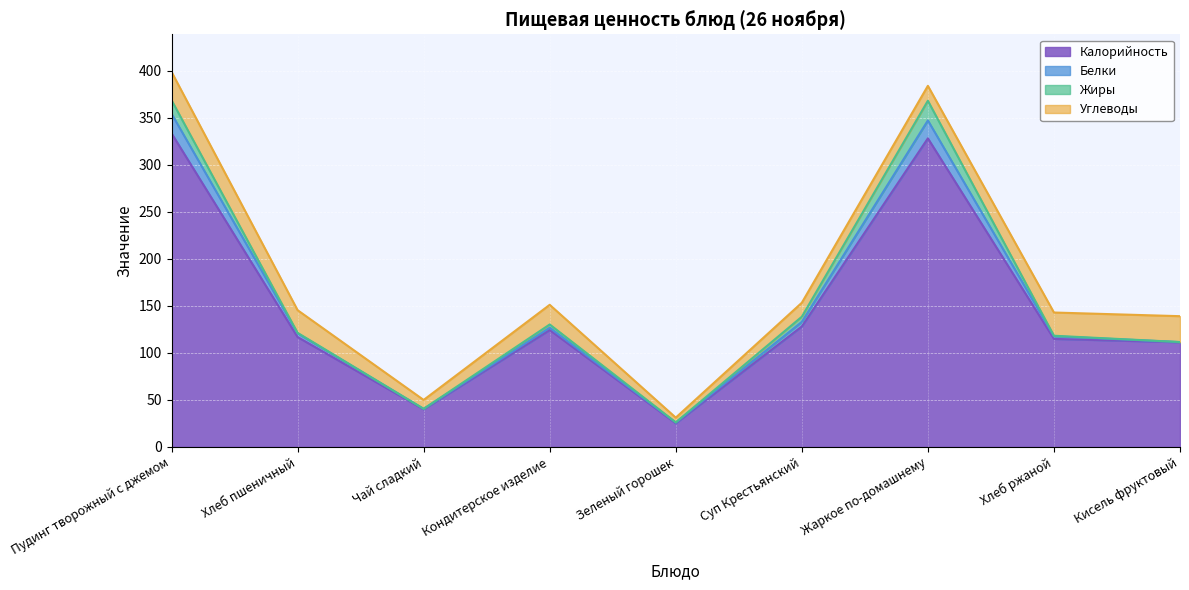

True or false: Углеводы has more than 1 points higher than both neighbors.

False